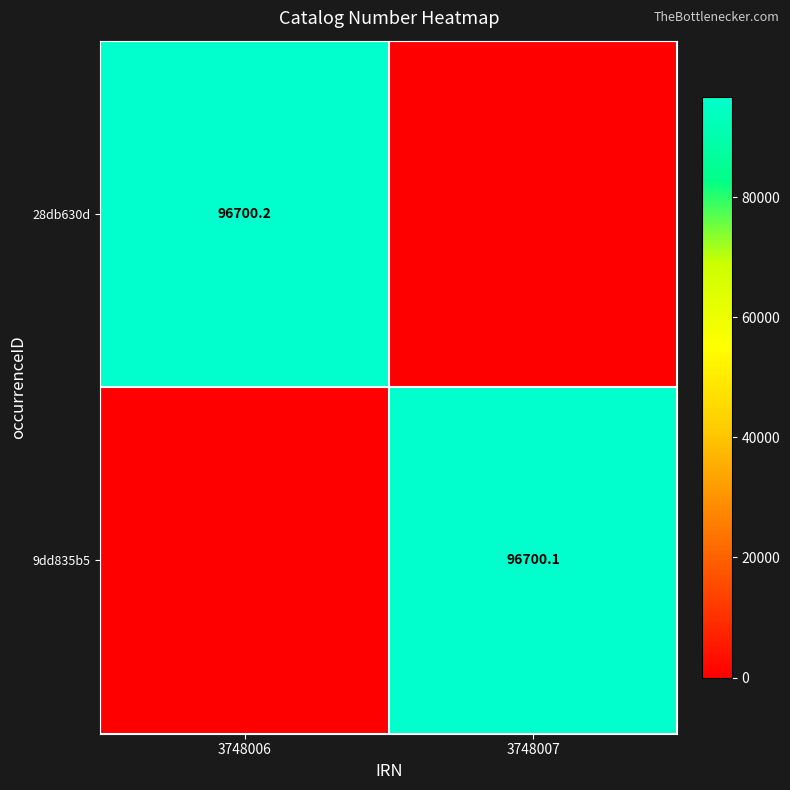

At which category is the sum across all series the highest?

3748006